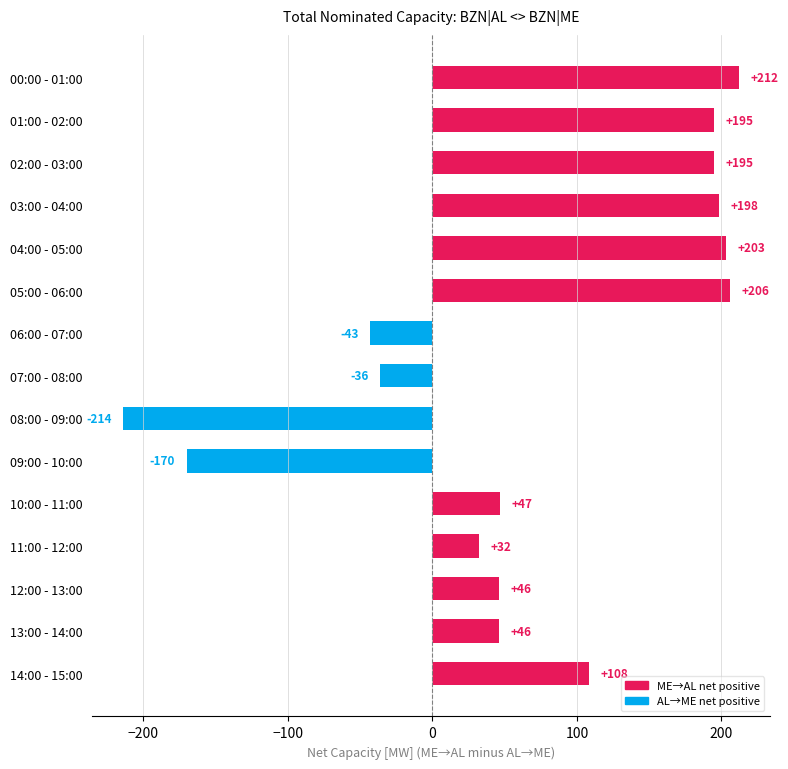

What is the label of the 4th bar from the bottom?

11:00 - 12:00